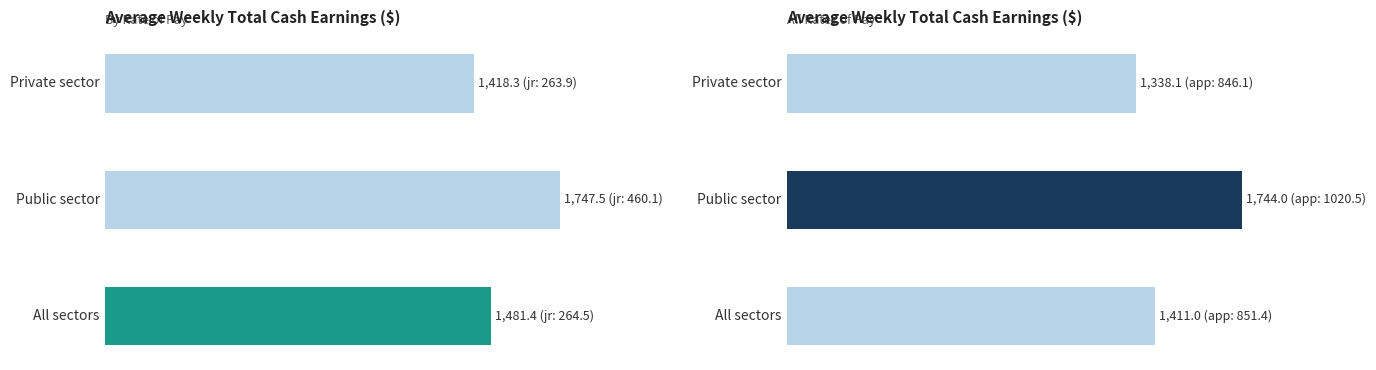

What is the difference between the highest and lowest values at All sectors?

70.4